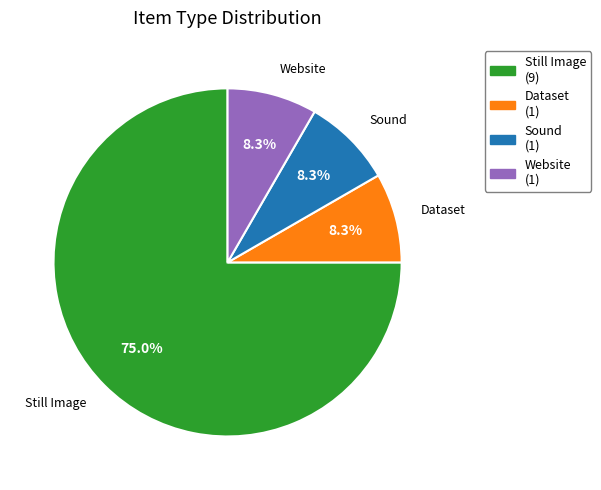

Which has a higher value, Still Image or Website?

Still Image